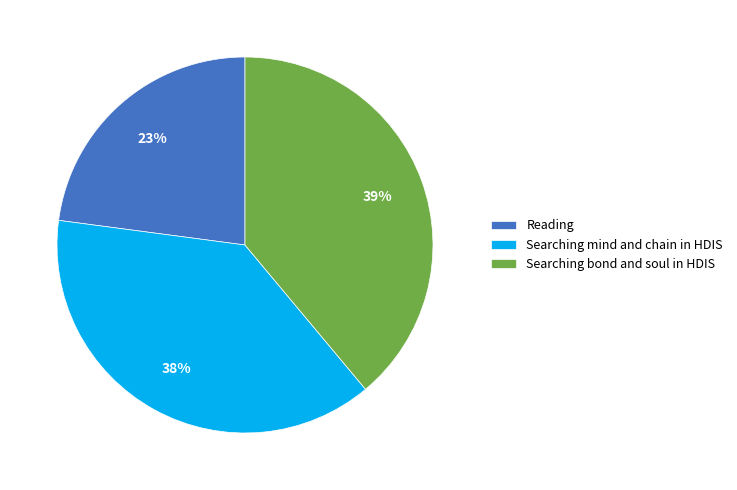

Count the number of slices in the pie.

3